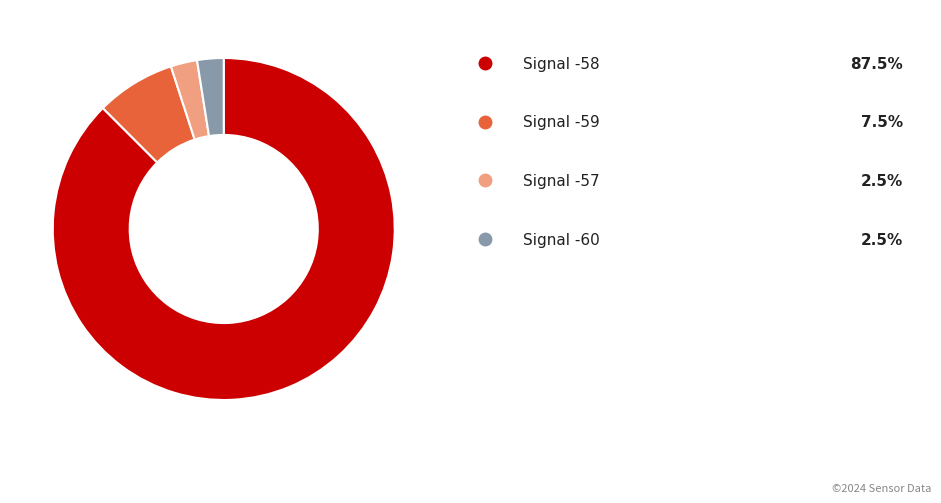

Does any single category account for the majority?

Yes